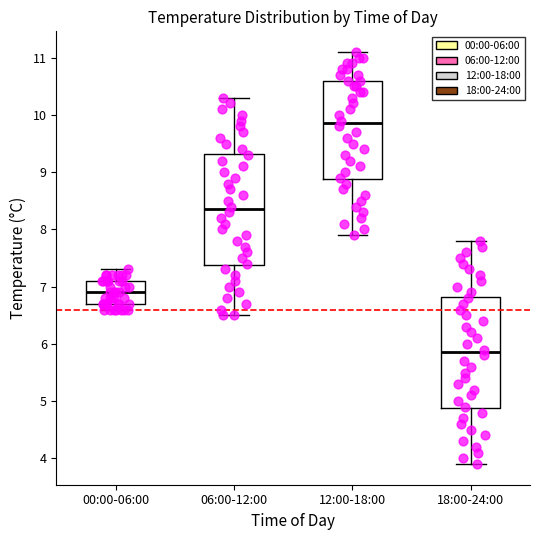

Which box has the highest median line?

12:00-18:00